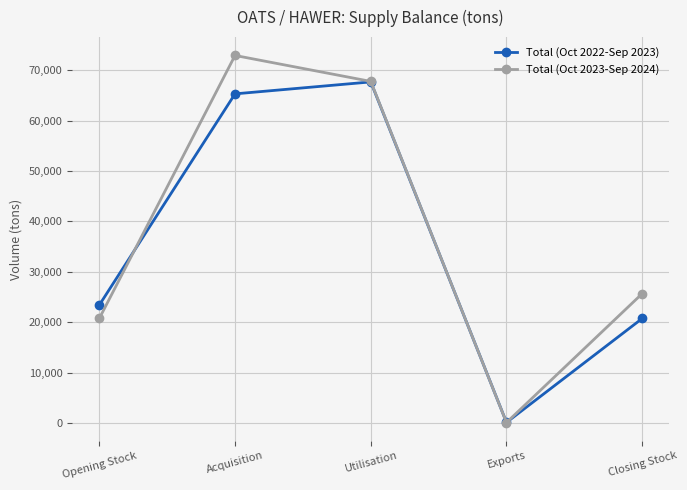

How many lines are shown in the chart?

2